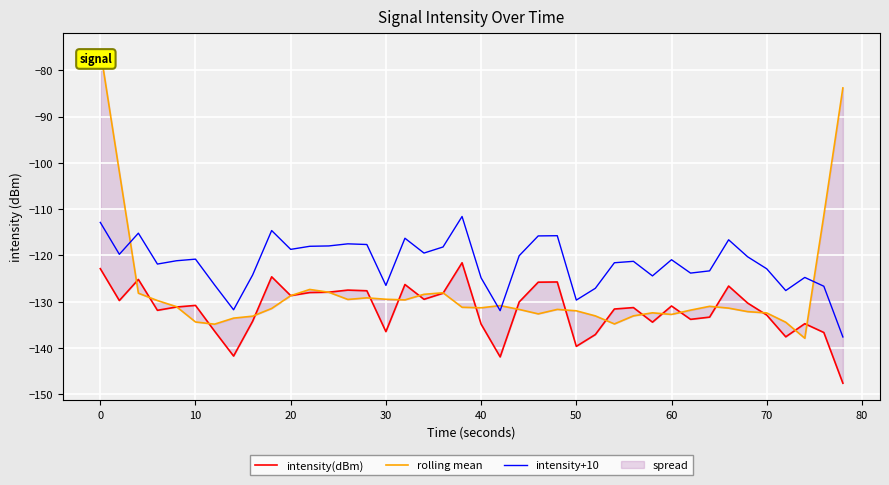

The intensity+10 series shows -204.8 at 40. True or false?

False